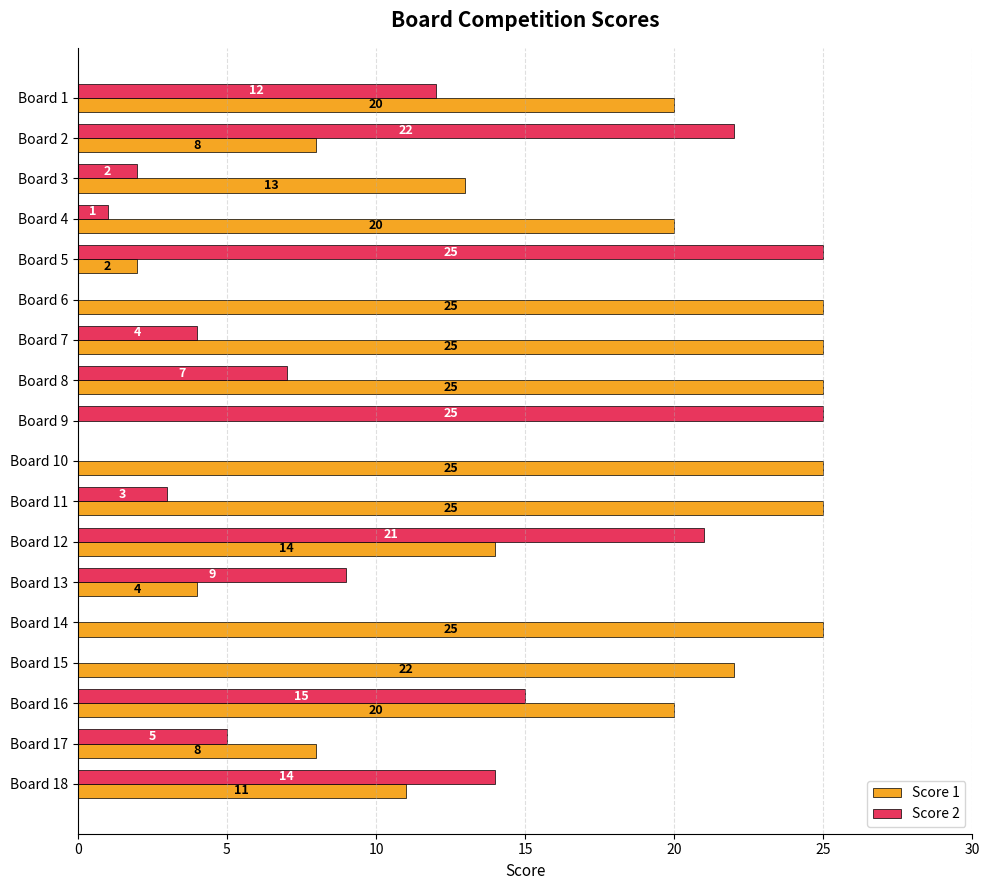

Count the number of categories in the chart.

18